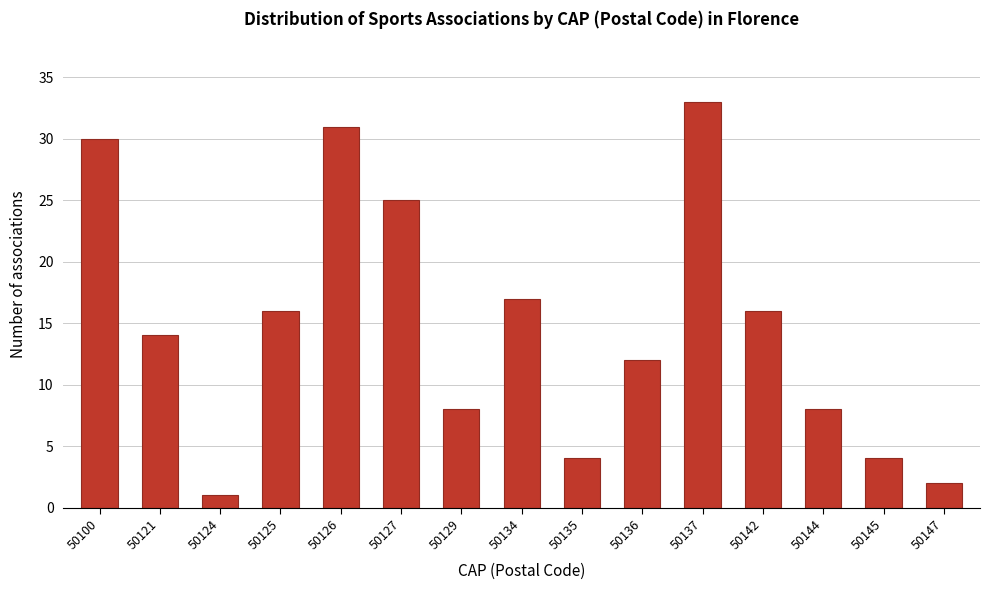

Reading right to left, extract all data points from this chart.

2	4	8	16	33	12	4	17	8	25	31	16	1	14	30